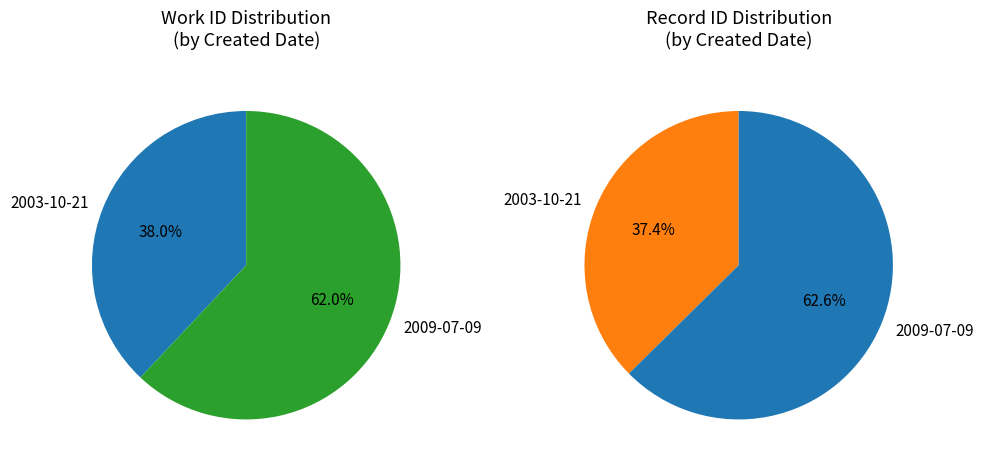

Is the sum of 2009-07-09 and 2003-10-21 greater than half?

Yes